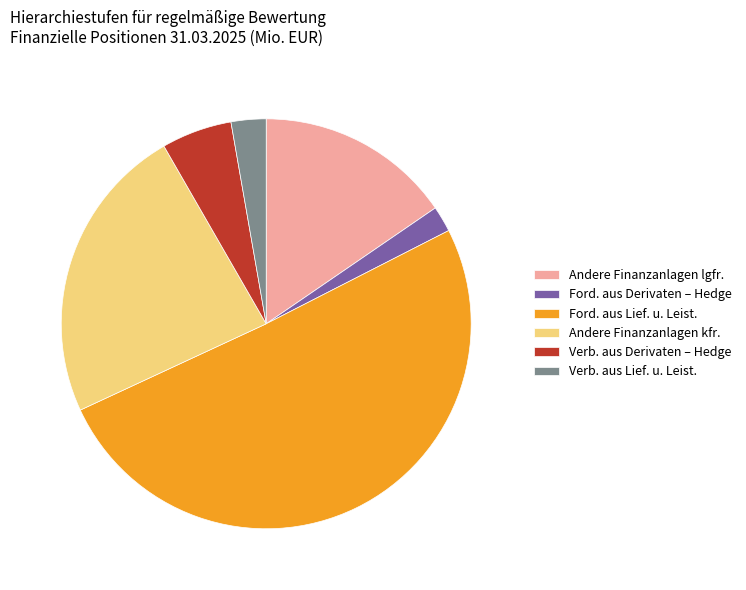

How many slices are in this pie chart?

6